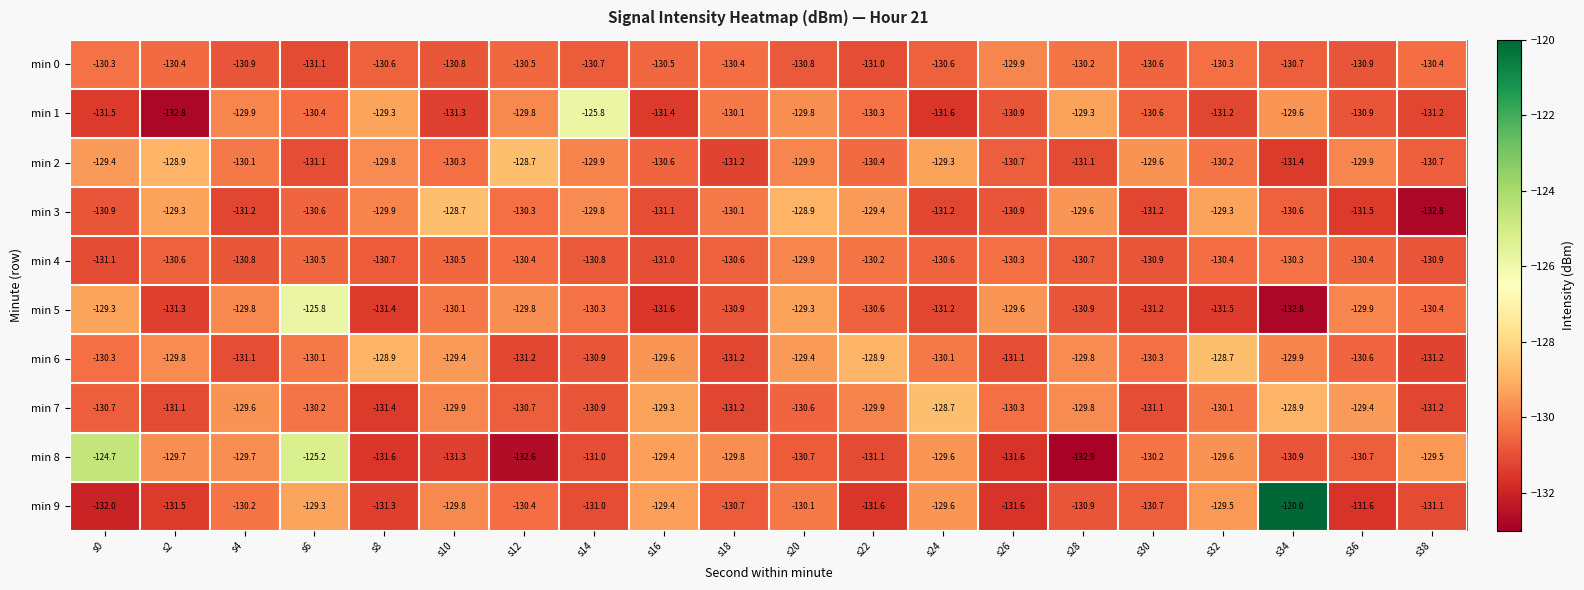

Between s12 and s38, which series saw the biggest shift?

min 8